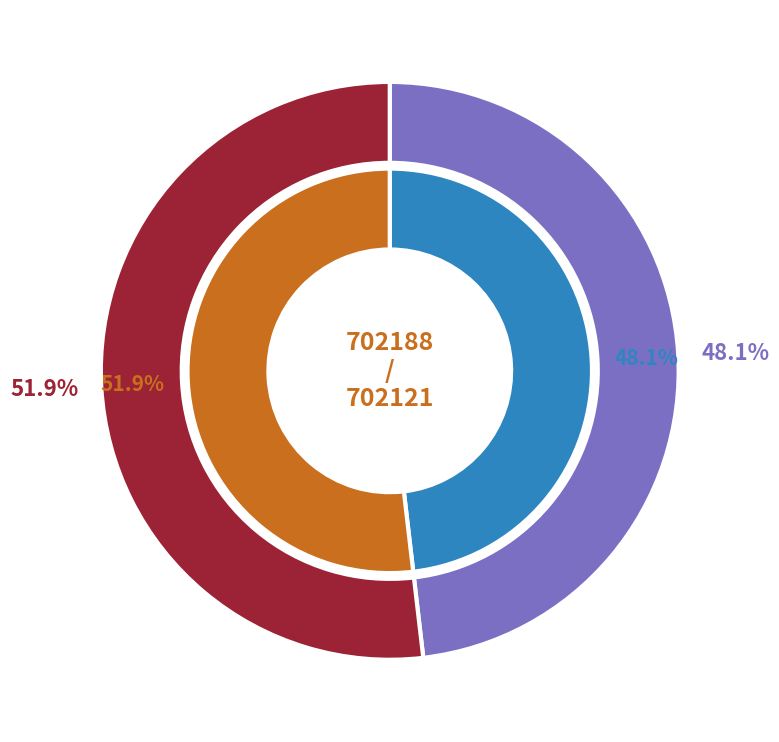

Which has a higher value, 702188 or 702121?

702121